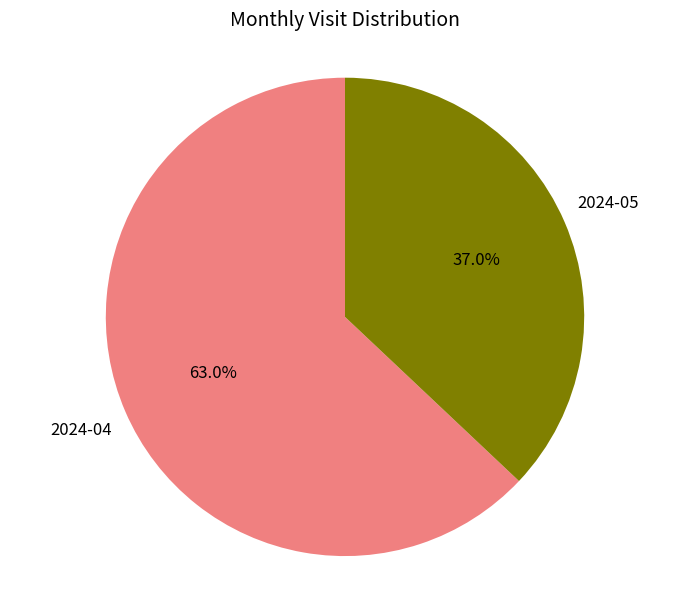

What portion of the pie excludes 2024-05?

63.0%